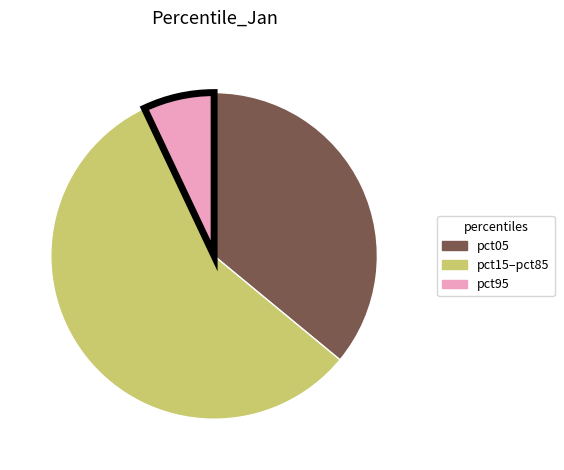

Does any single category account for the majority?

Yes